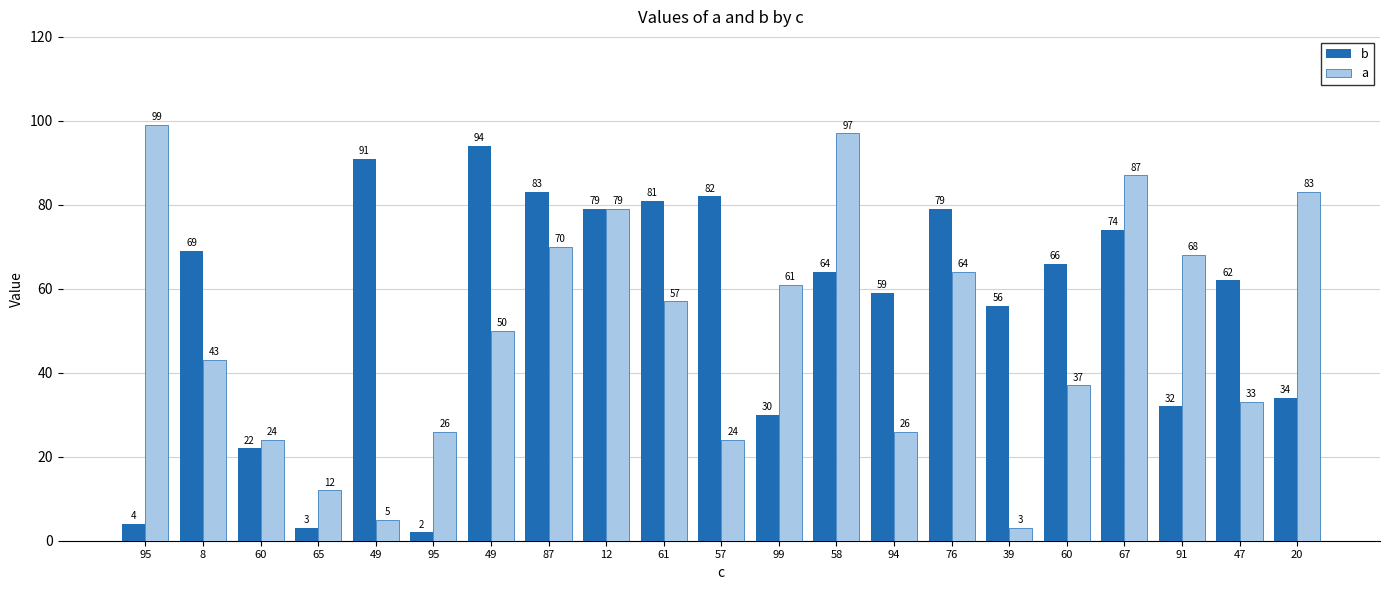

Reading left to right, list all the values displayed in this chart.

b: 95=4	8=69	60=22	65=3	49=91	95=2	49=94	87=83	12=79	61=81	57=82	99=30	58=64	94=59	76=79	39=56	60=66	67=74	91=32	47=62	20=34
a: 95=99	8=43	60=24	65=12	49=5	95=26	49=50	87=70	12=79	61=57	57=24	99=61	58=97	94=26	76=64	39=3	60=37	67=87	91=68	47=33	20=83